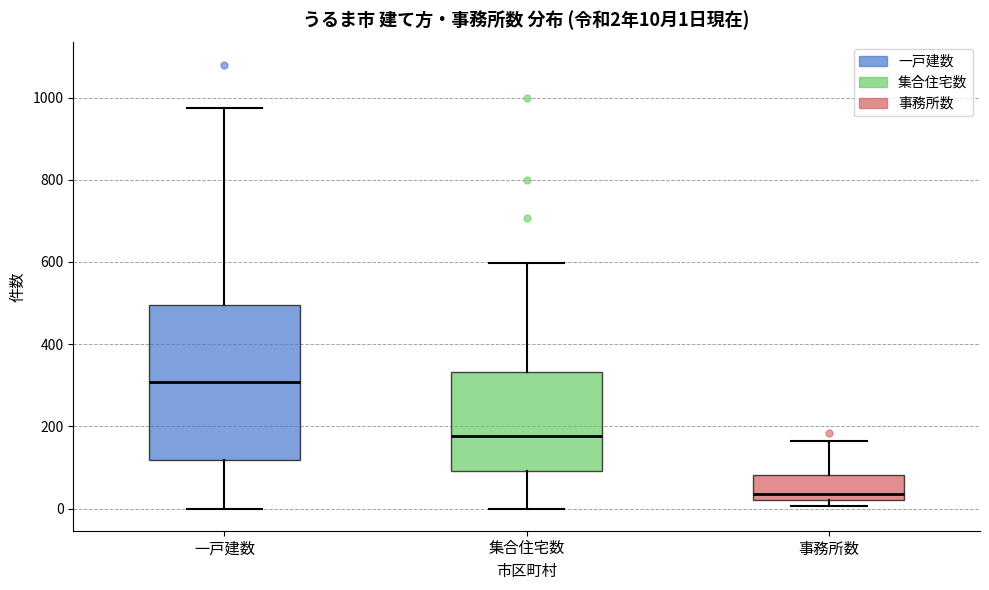

Which box is the tallest, from its lower edge to its upper edge?

一戸建数